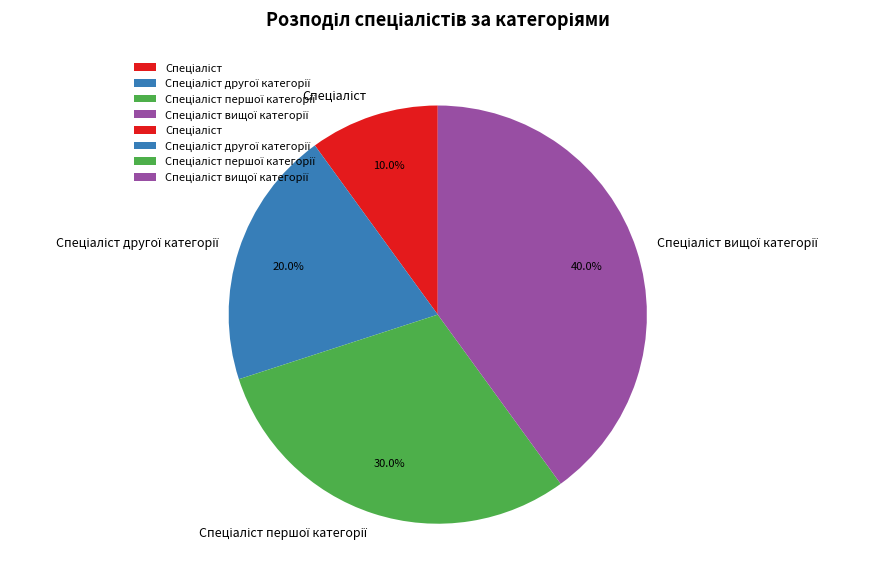

Does any single category account for the majority?

No